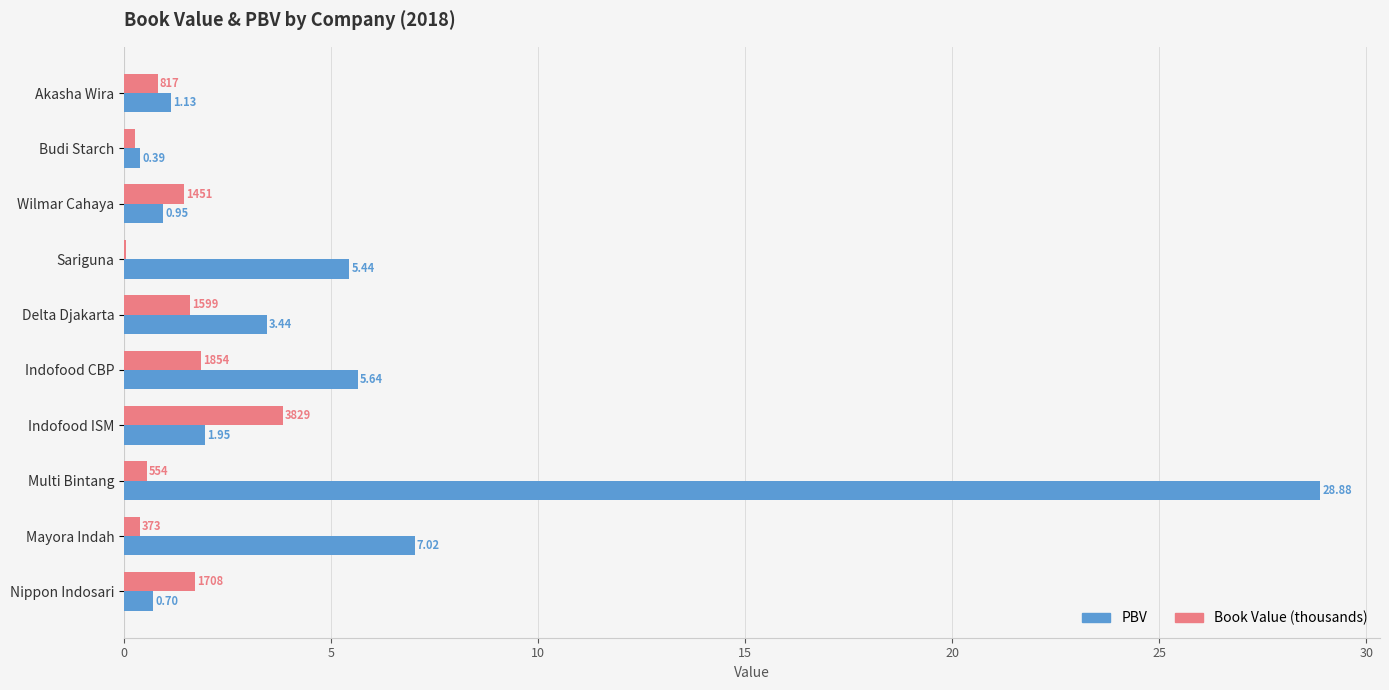

What is the sum of all PBV values?

55.5